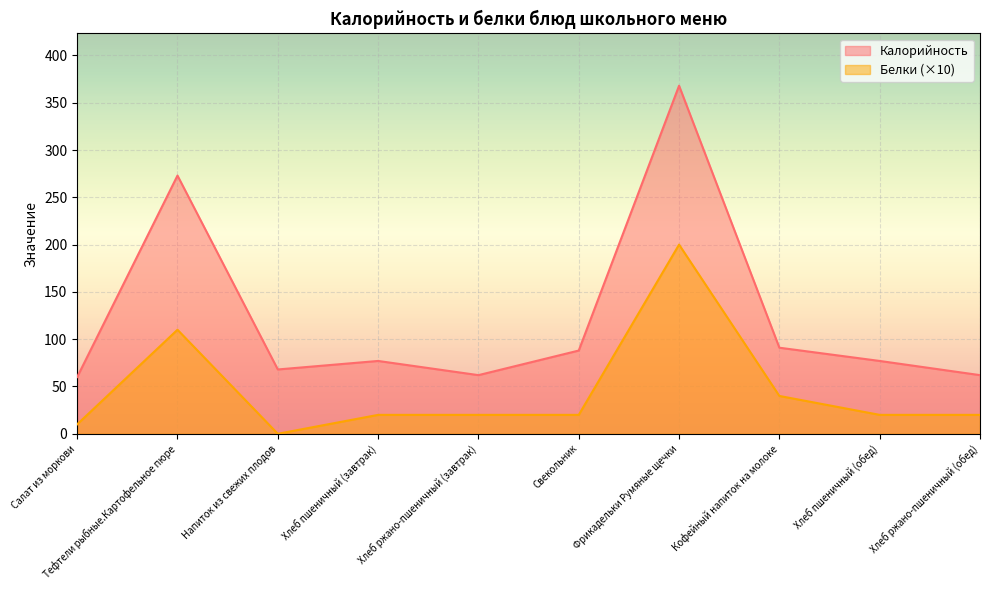

Where does the Белки series first go above 20?

Тефтели рыбные.Картофельное пюре